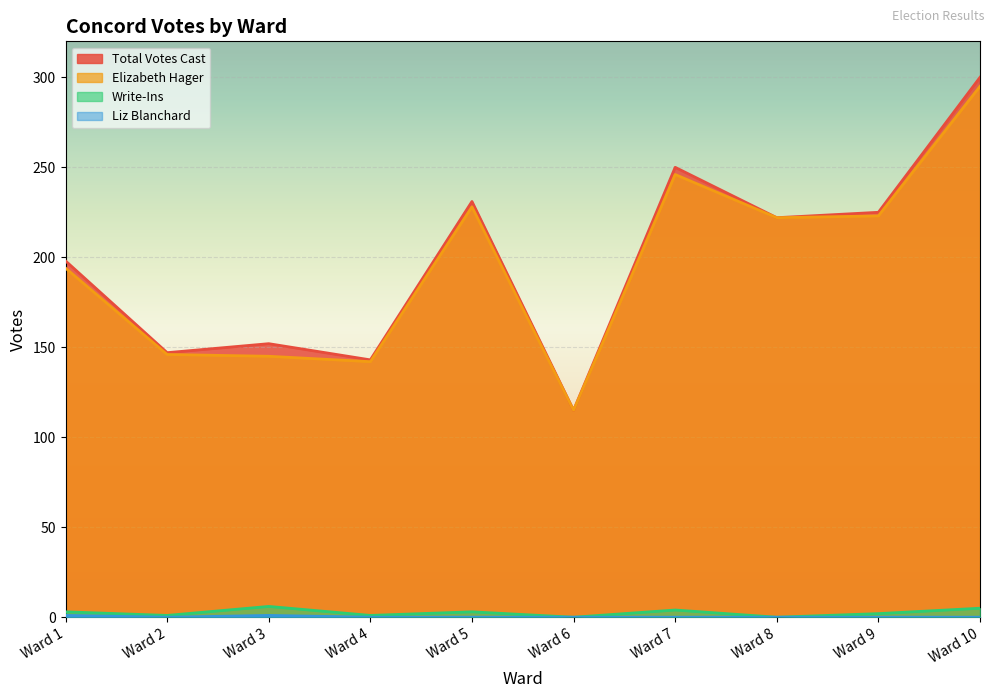

Between Ward 9 and Ward 10, which is larger?

Ward 10